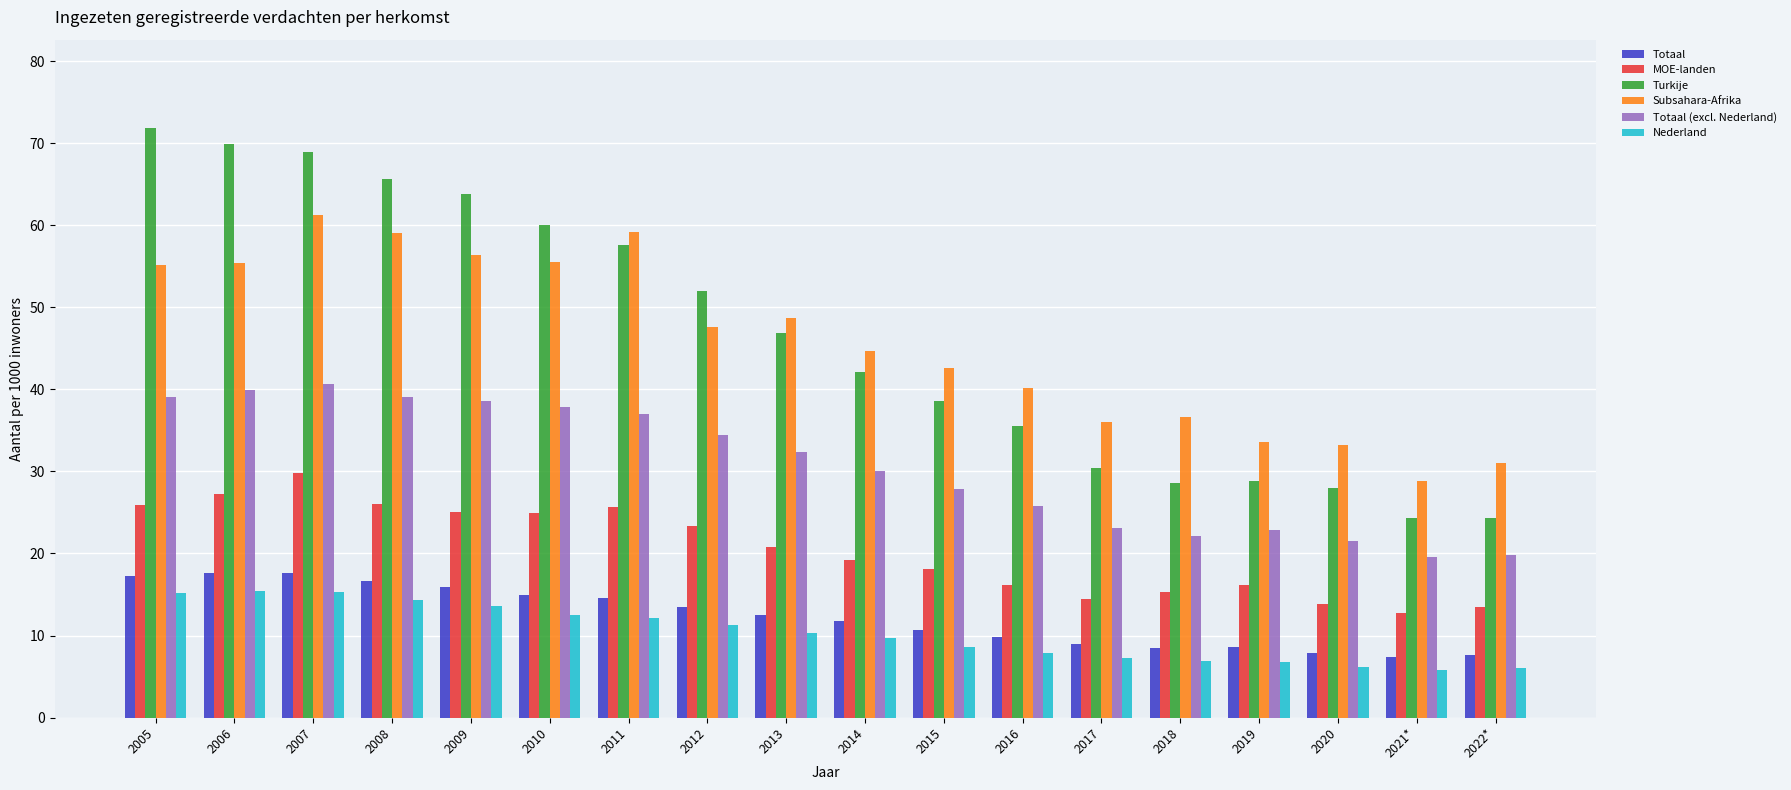

How many bars are there in total?

108